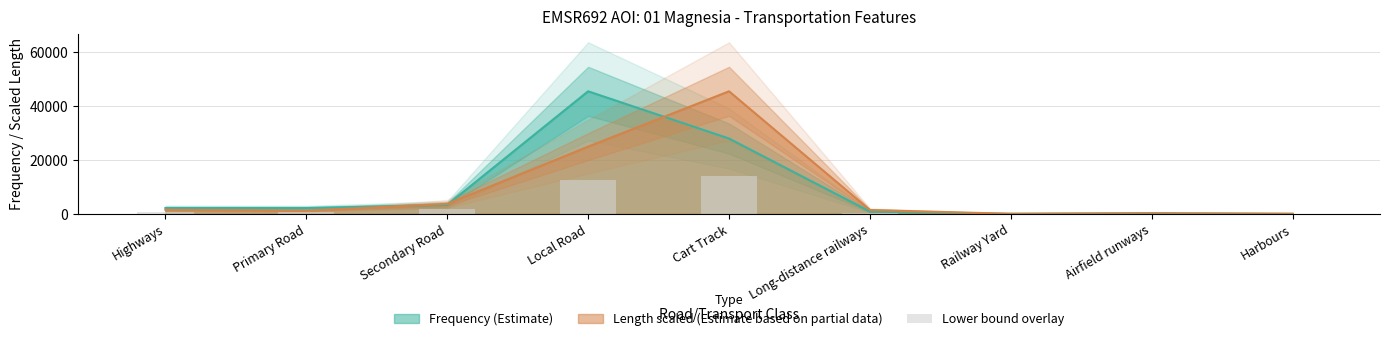

What is the label of the 2nd bar from the right?

Airfield runways